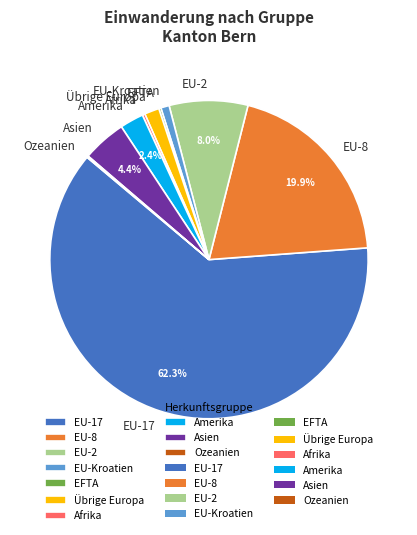

Which category has the biggest portion of the pie?

EU-17